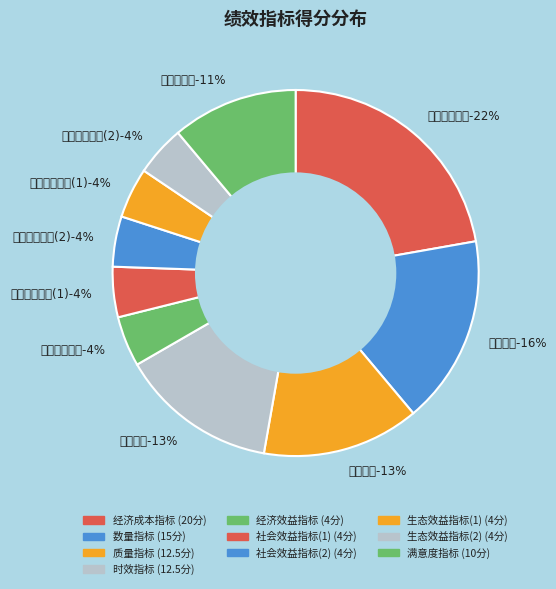

The 经济成本指标-20 slice represents 22% of the pie. True or false?

True